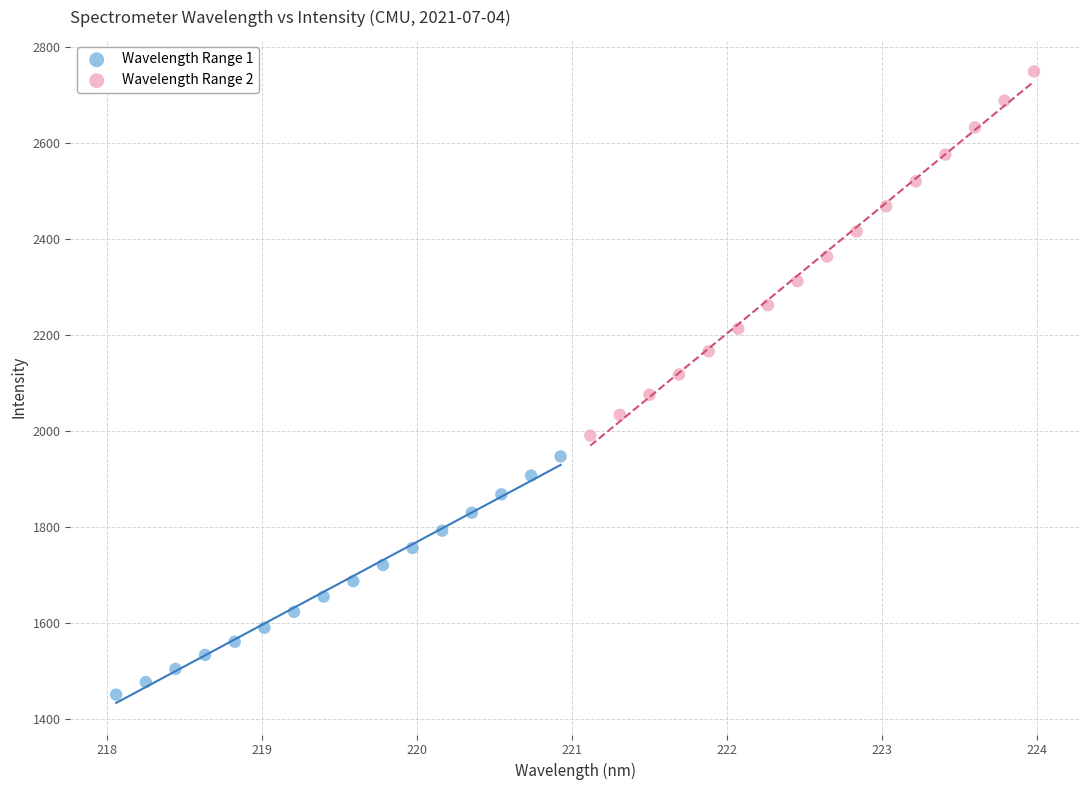

Which series has the largest Y range (max minus min)?

Wavelength Range 2